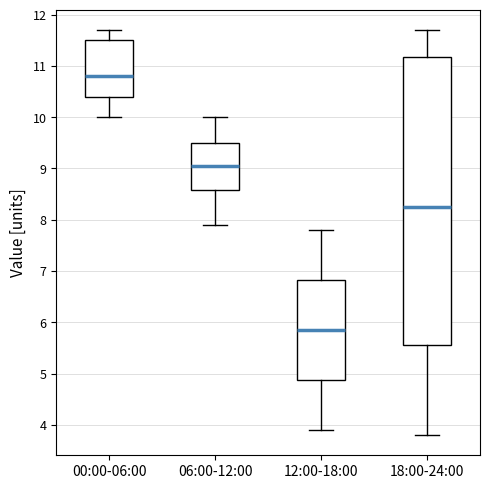

Reading left to right, read every box against the y-axis: the position of its median line, the range the box covers, and the ends of its whiskers. The values are not printed on the chart, so give them approximately, as read against the axis.

00:00-06:00: median 10.8, box 10.4 to 11.5, whiskers 10.0 to 11.7
06:00-12:00: median 9.1, box 8.6 to 9.5, whiskers 7.9 to 10.0
12:00-18:00: median 5.9, box 4.9 to 6.8, whiskers 3.9 to 7.8
18:00-24:00: median 8.3, box 5.6 to 11.2, whiskers 3.8 to 11.7